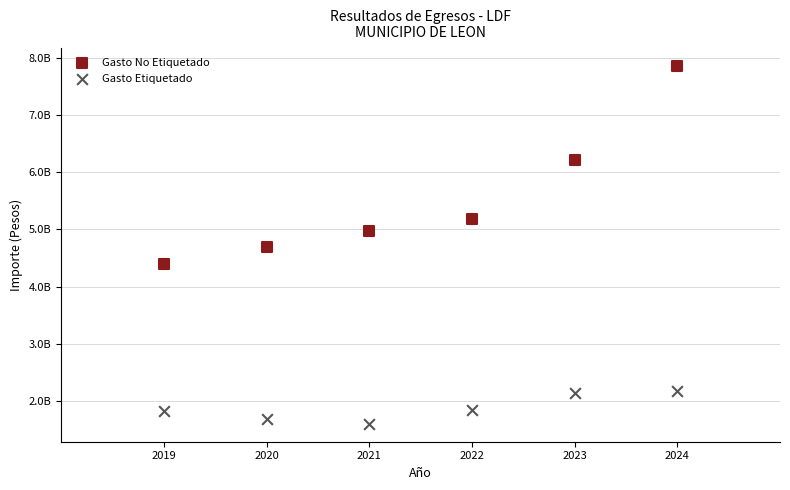

Which series has the widest spread of Y values?

Gasto No Etiquetado